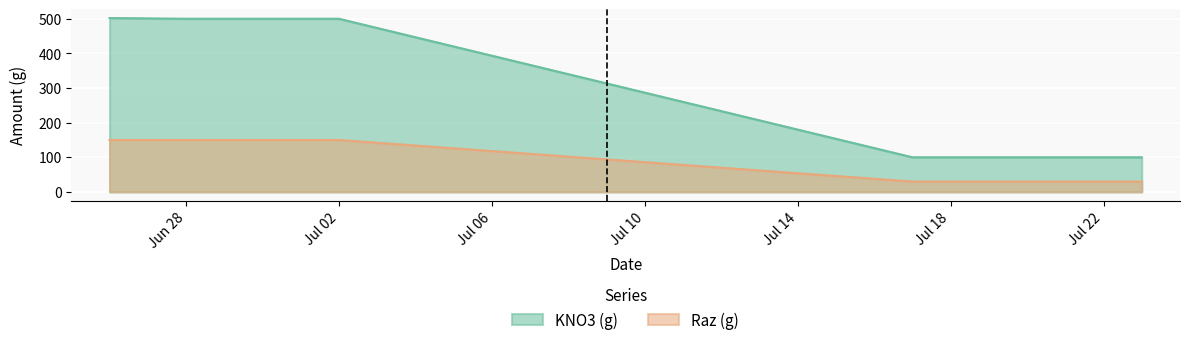

What is the difference between the highest and lowest values at 6/30/18?

350